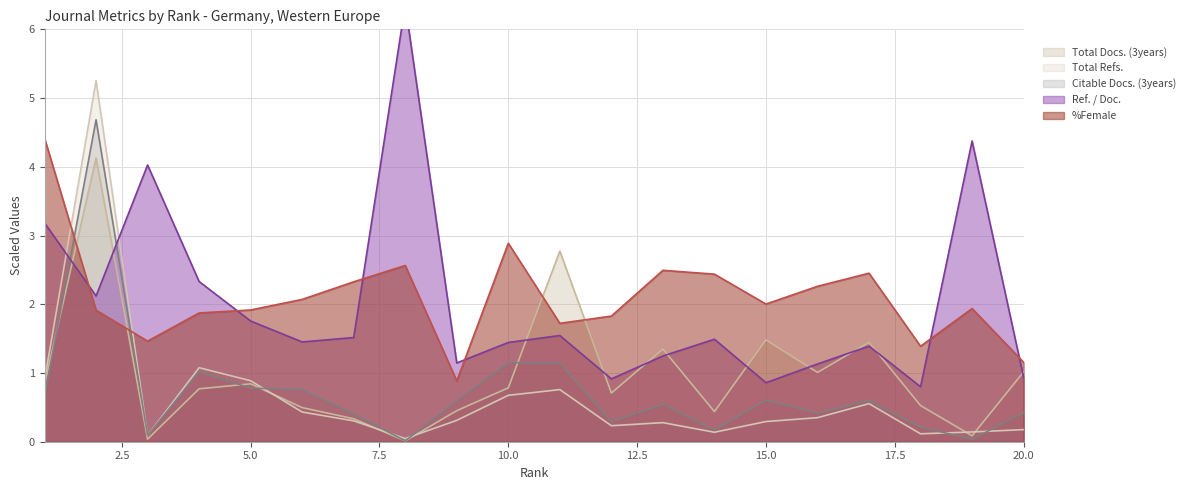

Reading right to left, extract all data points from this chart.

Total Docs. (3years): 20=1.0	19=0.1	18=0.5	17=1.4	16=1.0	15=1.5	14=0.4	13=1.3	12=0.7	11=2.8	10=0.8	9=0.5	8=0.0	7=0.3	6=0.5	5=0.8	4=0.8	3=0.0	2=4.1	1=0.8
Total Refs.: 20=0.2	19=0.1	18=0.1	17=0.6	16=0.3	15=0.3	14=0.1	13=0.3	12=0.2	11=0.8	10=0.7	9=0.3	8=0.0	7=0.3	6=0.4	5=0.9	4=1.1	3=0.1	2=5.3	1=0.9
Citable Docs. (3years): 20=0.4	19=0.0	18=0.2	17=0.6	16=0.4	15=0.6	14=0.2	13=0.5	12=0.3	11=1.1	10=1.1	9=0.6	8=0.0	7=0.4	6=0.8	5=0.8	4=1.0	3=0.1	2=4.7	1=0.7
Ref. / Doc.: 20=0.9	19=4.4	18=0.8	17=1.4	16=1.1	15=0.9	14=1.5	13=1.2	12=0.9	11=1.5	10=1.4	9=1.1	8=6.4	7=1.5	6=1.5	5=1.8	4=2.3	3=4.0	2=2.1	1=3.2
%Female: 20=1.2	19=1.9	18=1.4	17=2.5	16=2.3	15=2.0	14=2.4	13=2.5	12=1.8	11=1.7	10=2.9	9=0.9	8=2.6	7=2.3	6=2.1	5=1.9	4=1.9	3=1.5	2=1.9	1=4.4